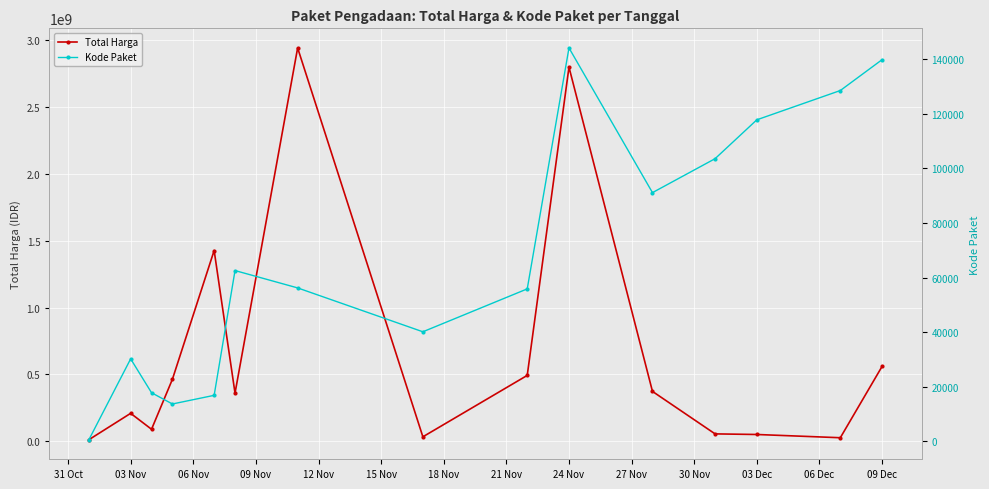

At which category does Total Harga reach its first local peak?

03 Nov